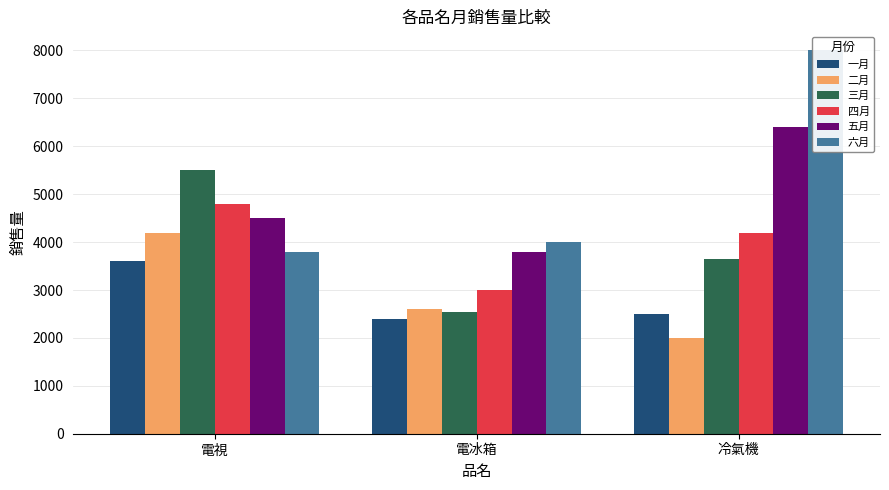

Reading right to left, list all the values displayed in this chart.

一月: 冷氣機=2500	電冰箱=2400	電視=3600
二月: 冷氣機=2000	電冰箱=2600	電視=4200
三月: 冷氣機=3650	電冰箱=2550	電視=5500
四月: 冷氣機=4200	電冰箱=3000	電視=4800
五月: 冷氣機=6400	電冰箱=3800	電視=4500
六月: 冷氣機=8000	電冰箱=4000	電視=3800